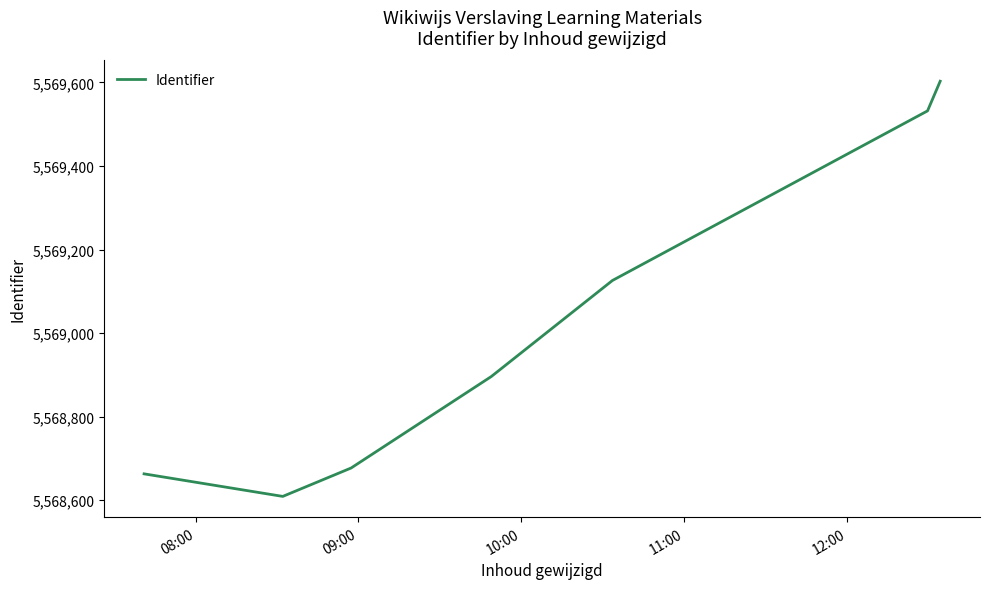

Count the number of categories in the chart.

7